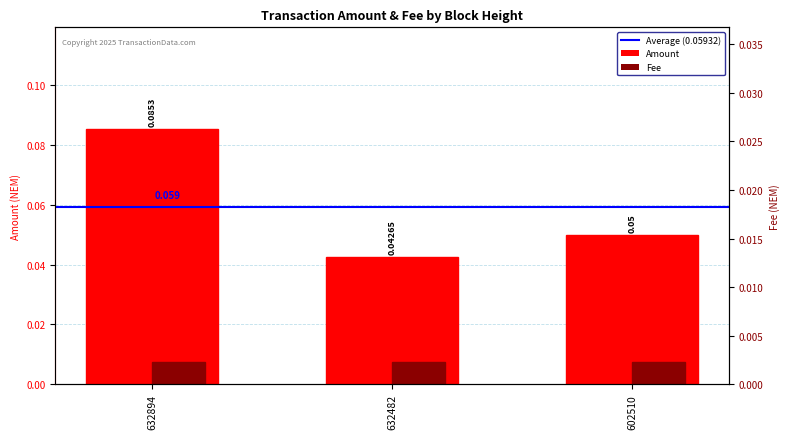

Reading left to right, what are all the values shown in this chart?

Amount: 632894=0.1	632482=0.0	602510=0.1
Fee: 632894=0.0	632482=0.0	602510=0.0